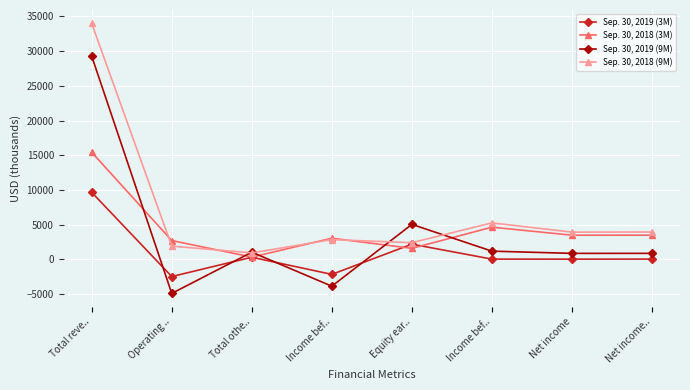

Where is the first local maximum for Sep. 30, 2019 (3M)?

Total othe..